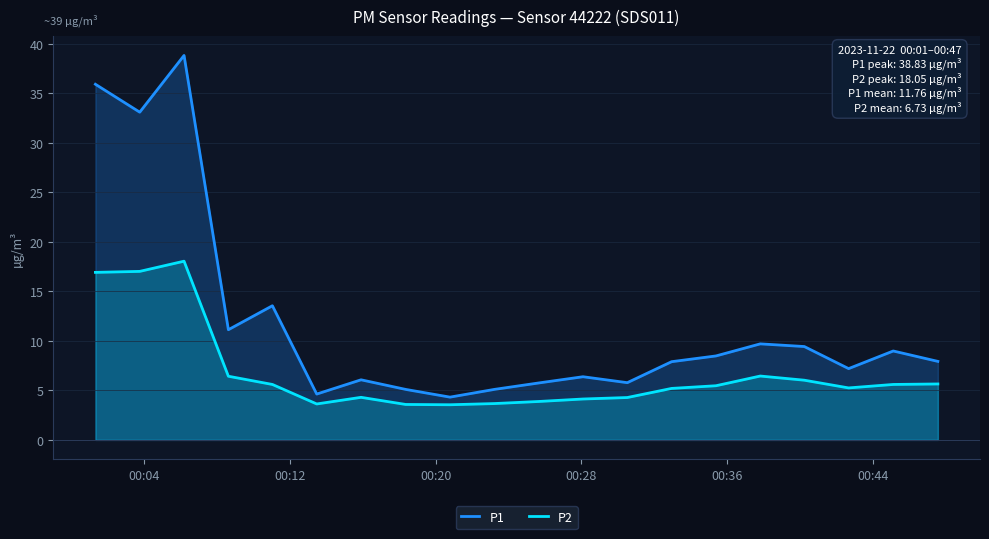

Rank the series by their average value, from highest to lowest.

P1, P2